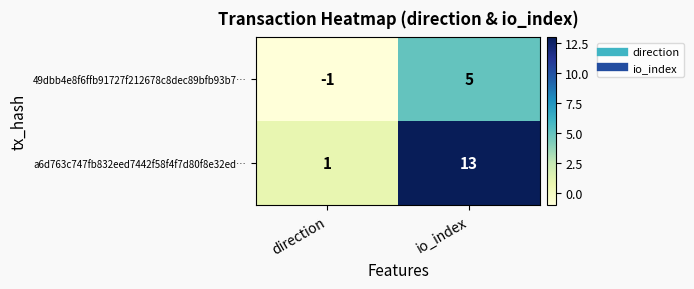

What is the smallest value displayed?

-1